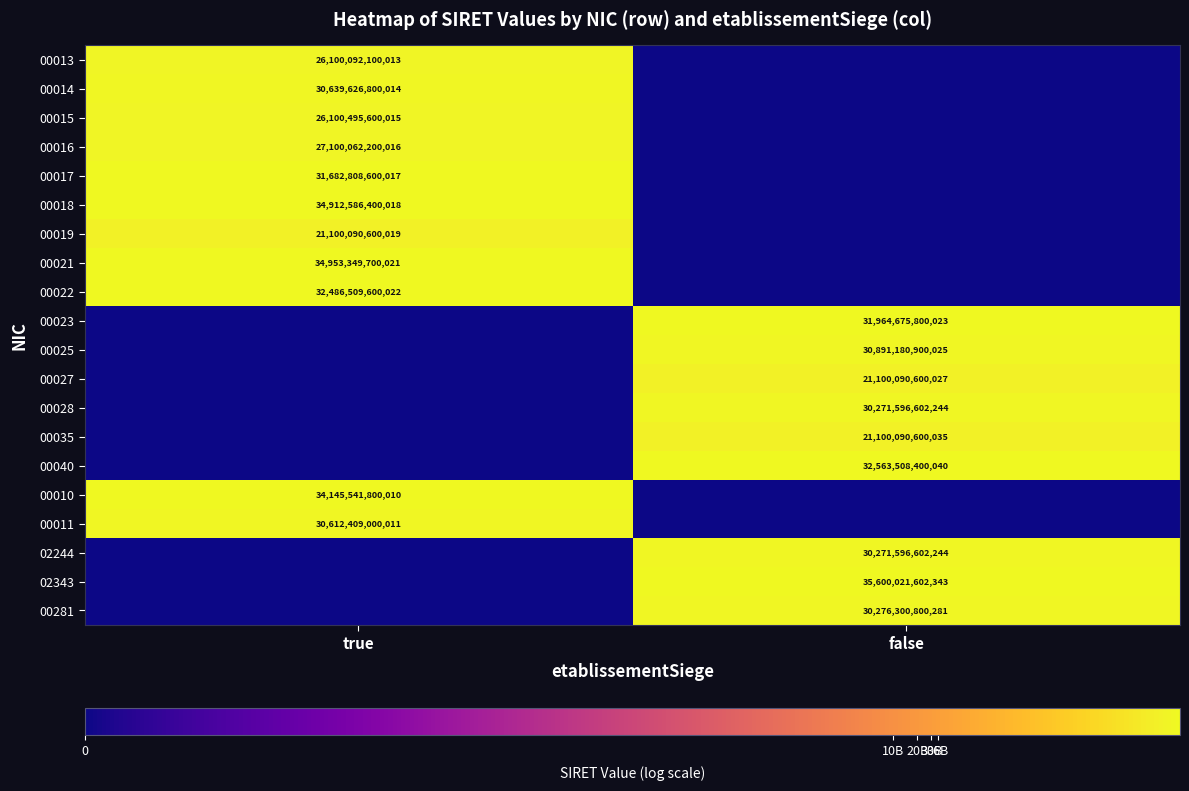

The value of 00017 at true is 31682808600017. True or false?

True